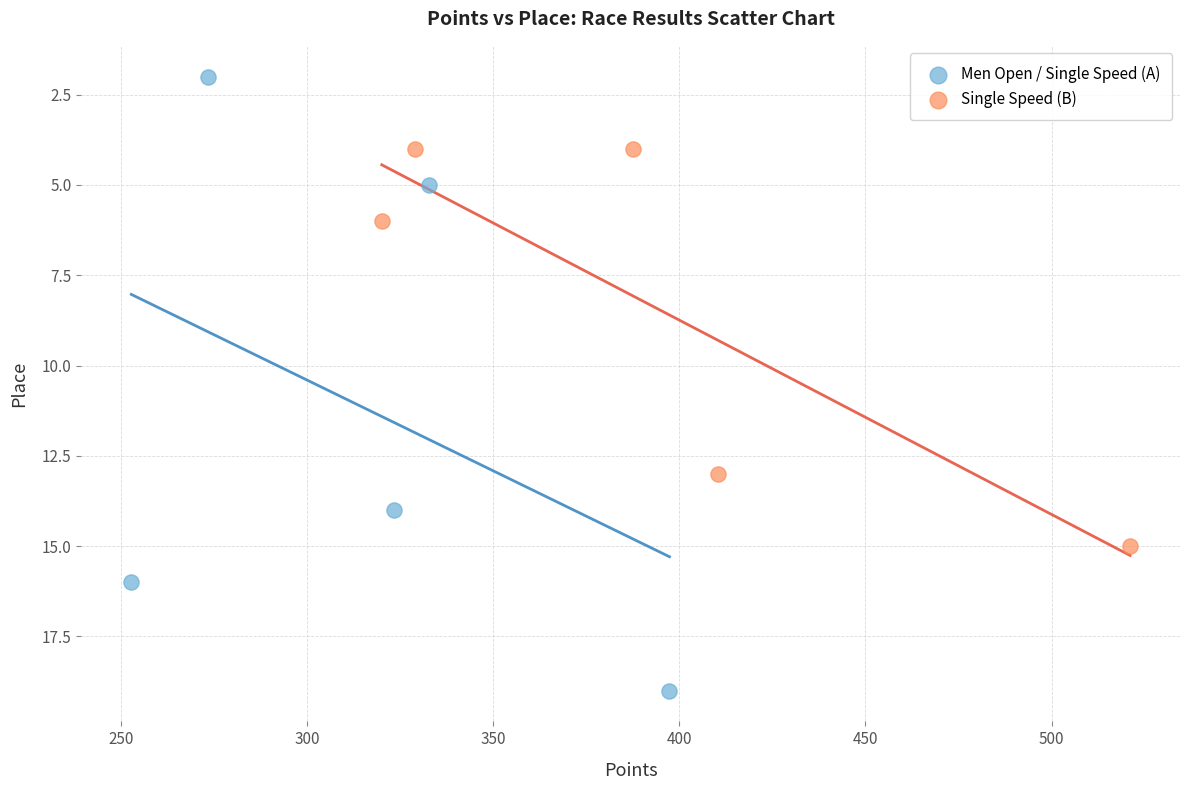

What are all the series names shown in the legend?

Men Open / Single Speed (A), Single Speed (B)